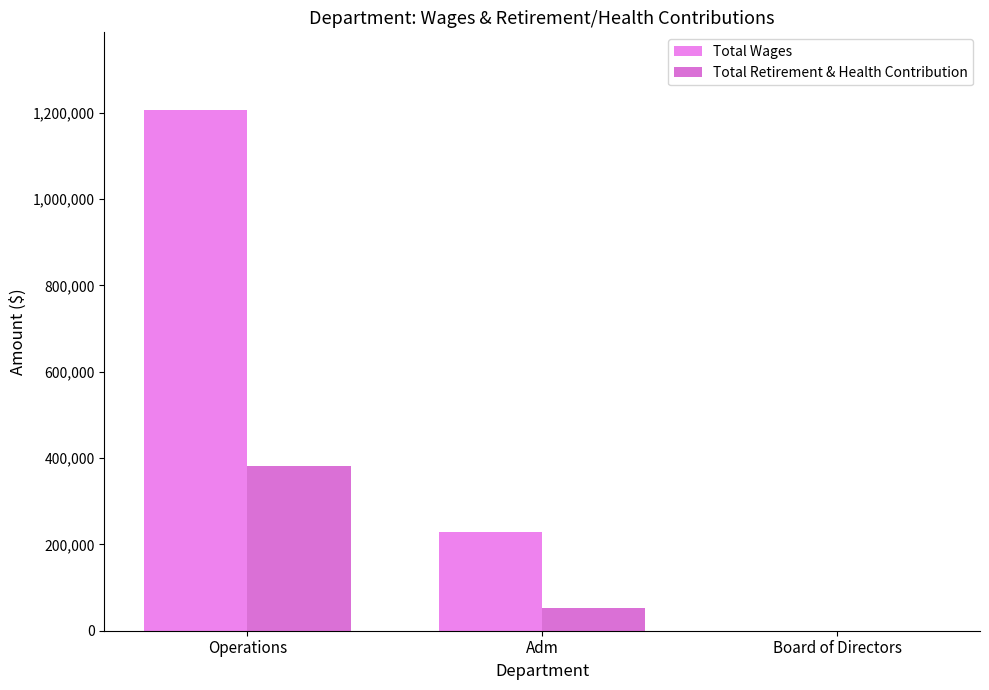

At which label does Total Wages first exceed 228192?

Operations